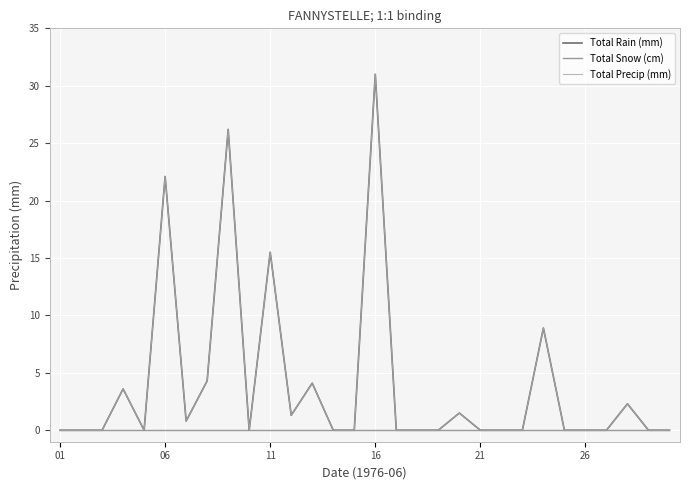

True or false: Total Precip (mm) and Total Snow (cm) cross at least once.

False